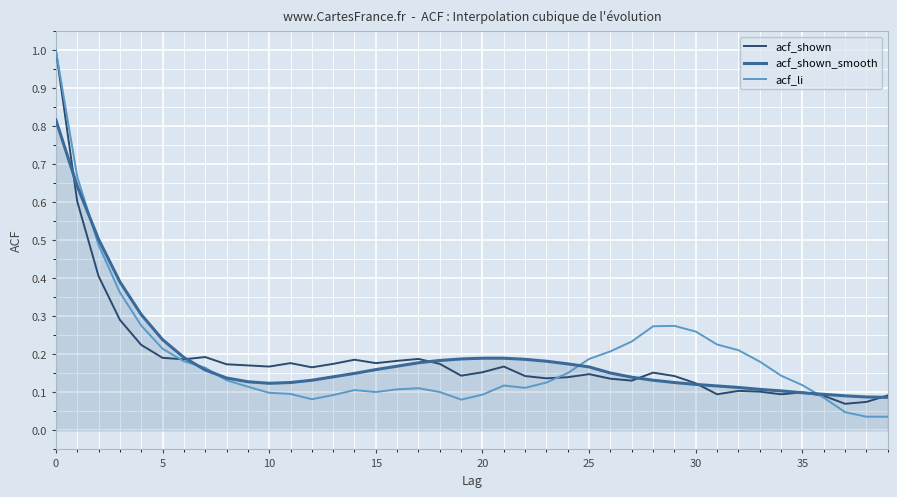

Which series has the largest range (max minus min)?

acf_li